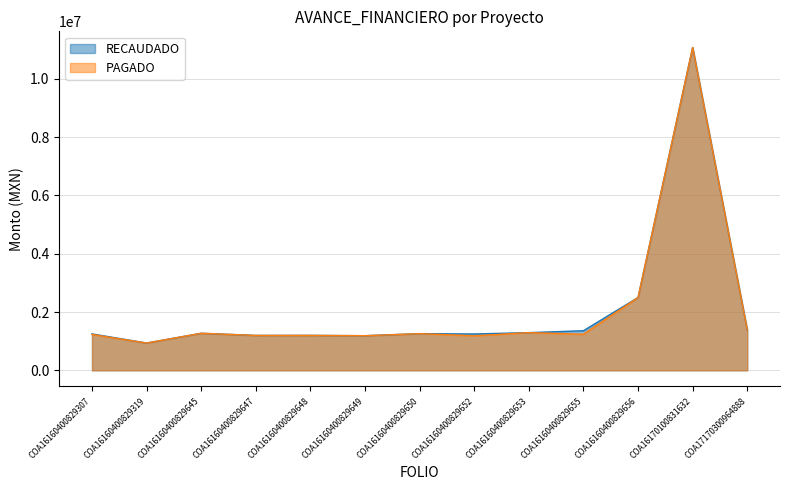

What are all the series names shown in the legend?

RECAUDADO, PAGADO